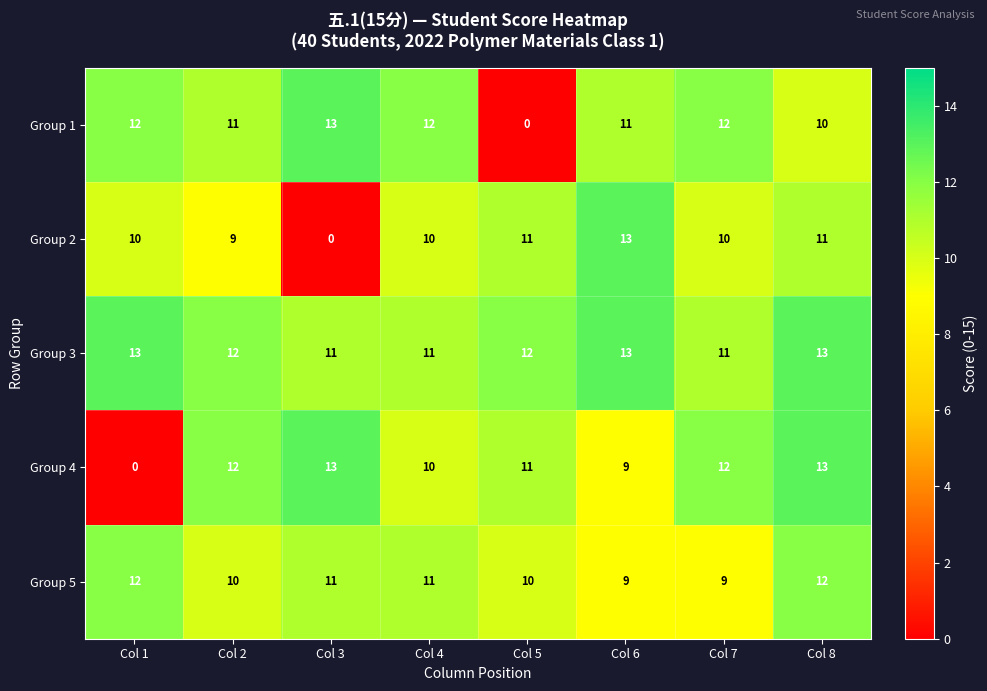

The Group 2 series shows 20 at Col 6. True or false?

False